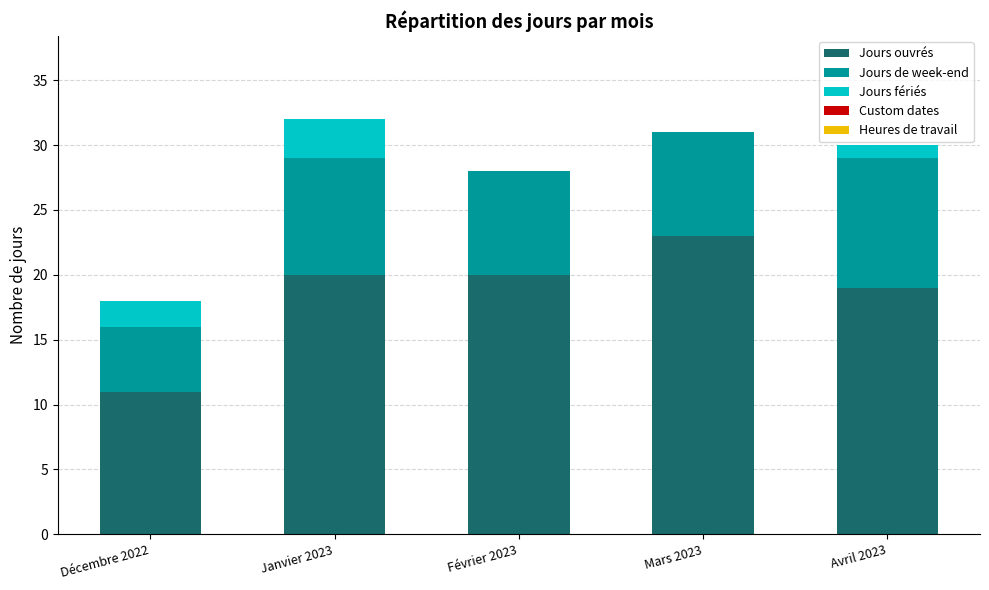

What is the sum of the Jours ouvrés values at Avril 2023 and Décembre 2022?

30